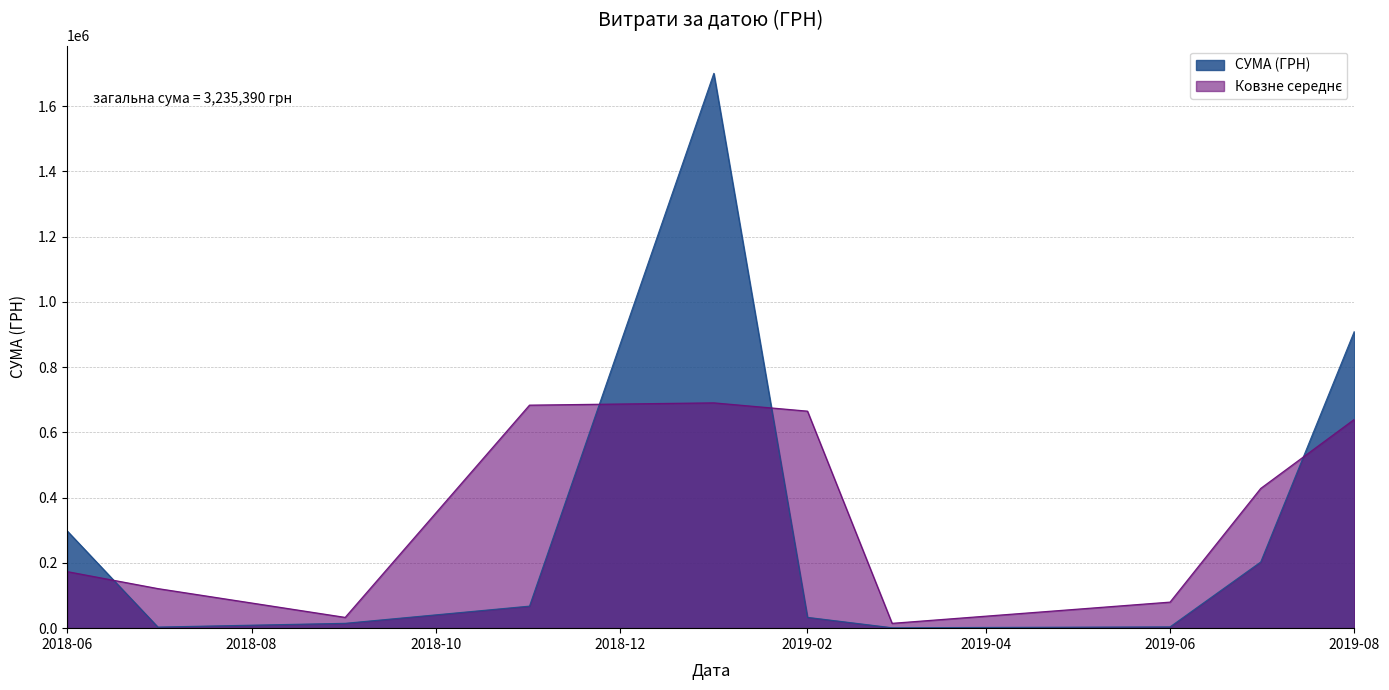

What is the difference between the highest and lowest values at 2019-08?

270140.5